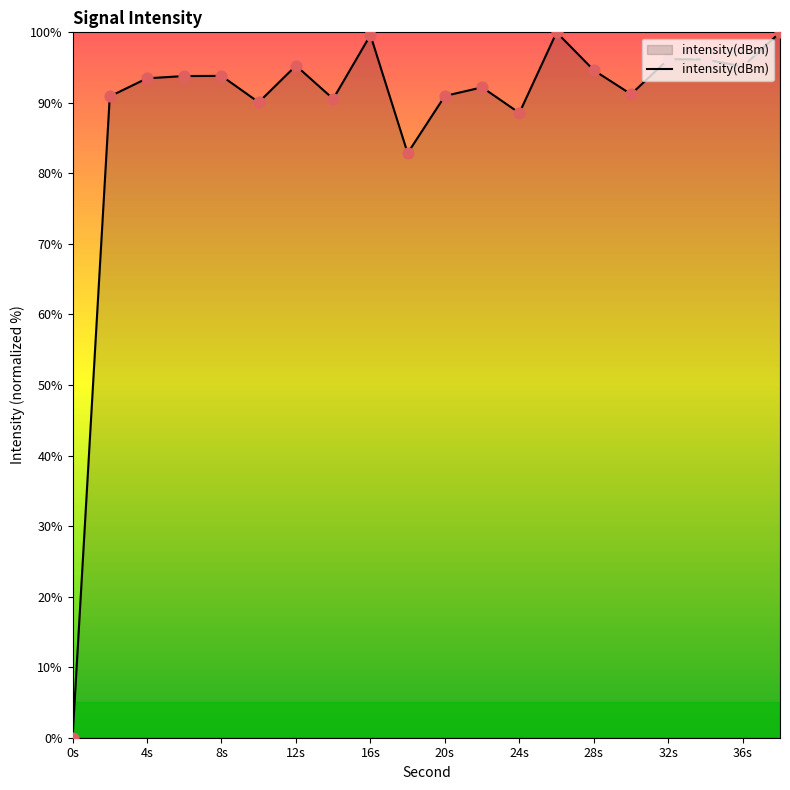

What is the difference between the maximum and minimum values?

100.0